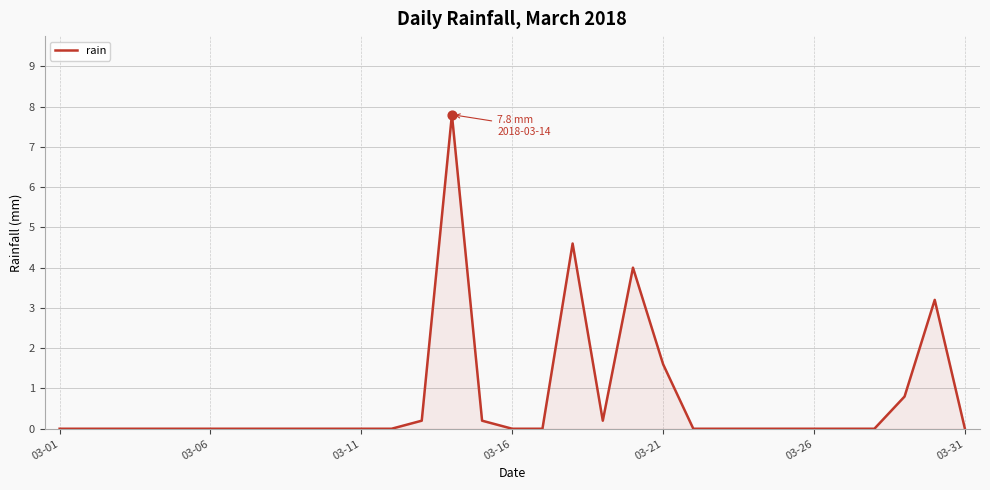

What is the difference between the maximum and minimum values?

7.8